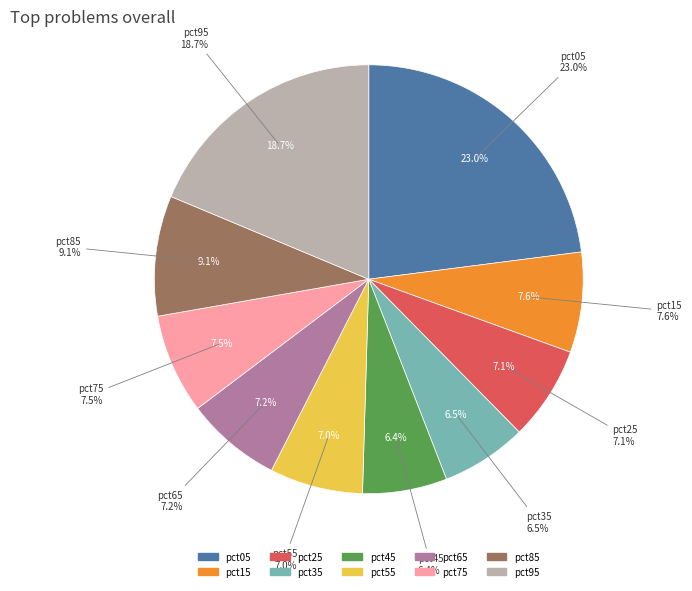

What percentage is the pct35 slice, to the nearest percent?

6%